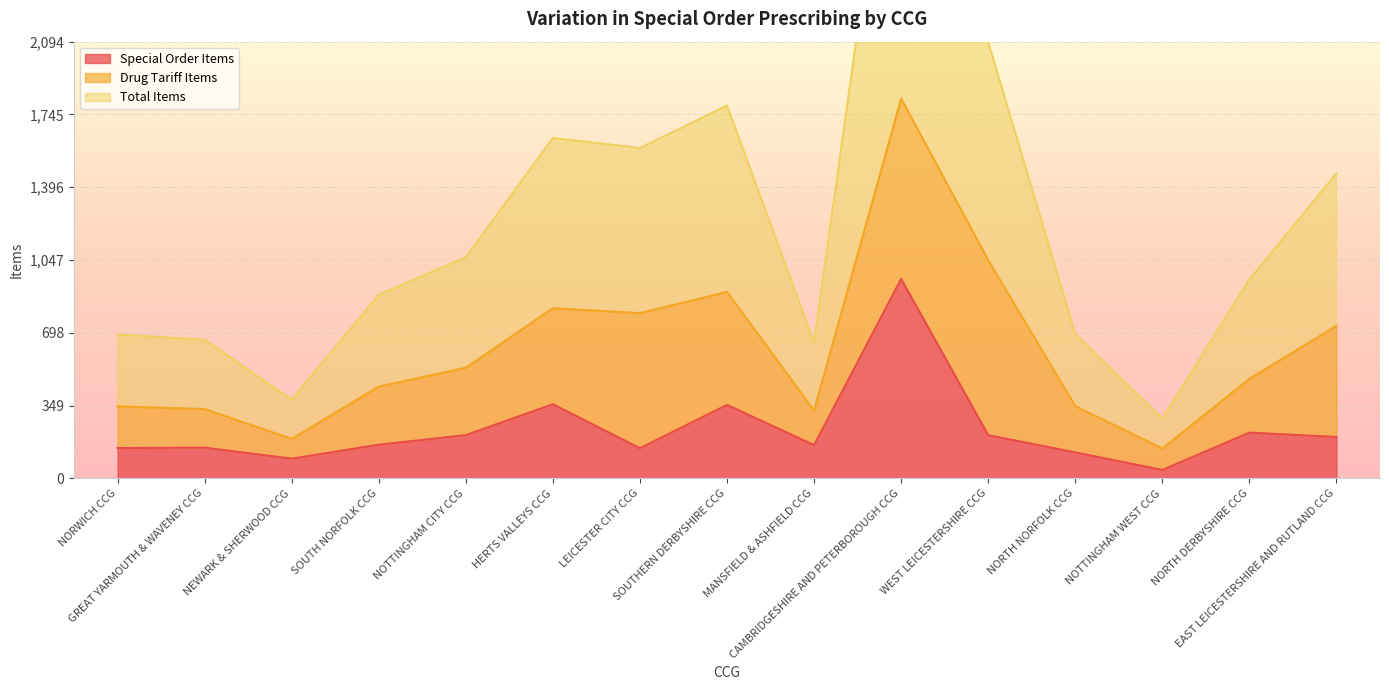

True or false: Total Items and Special Order Items intersect in this chart.

False